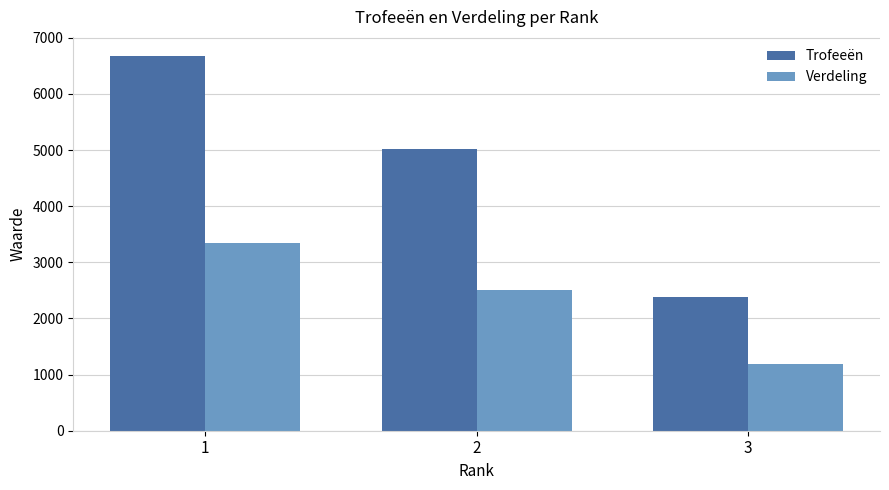

What is the value of the Verdeling bar at the 1st from the left?

3341